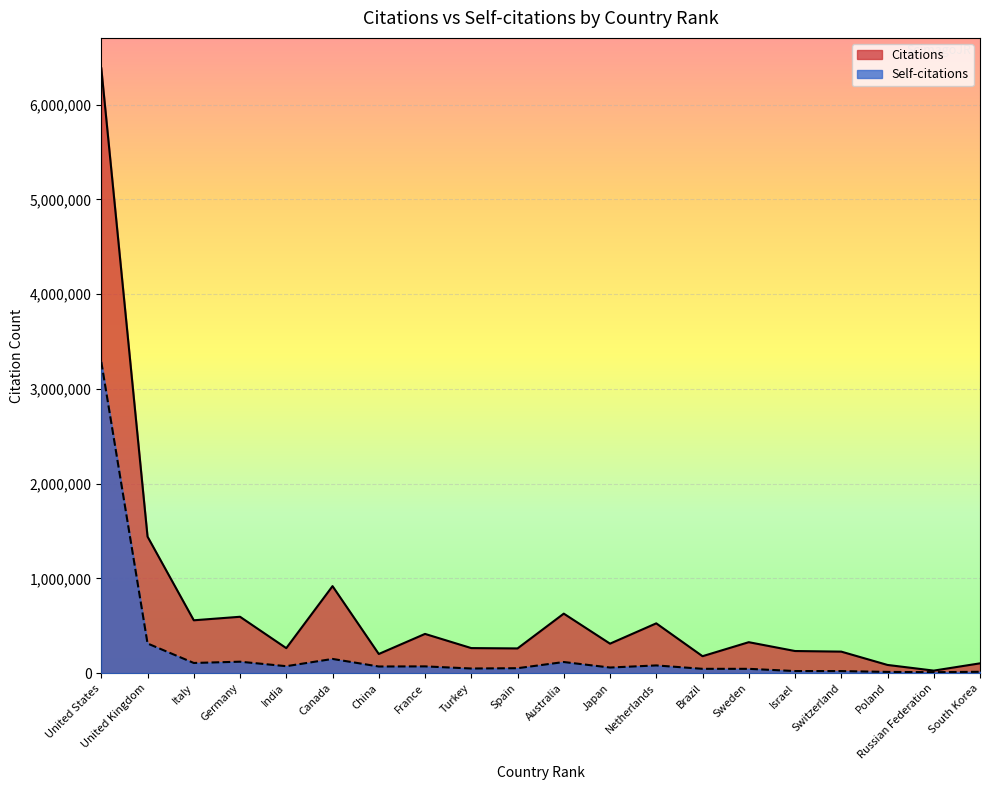

Where is Self-citations nearest to the value 1647606?

United Kingdom